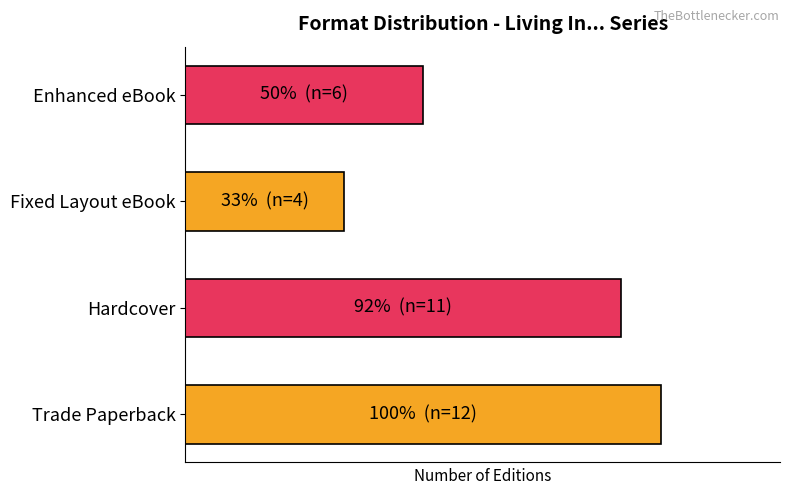

Are the bars horizontal?

Yes